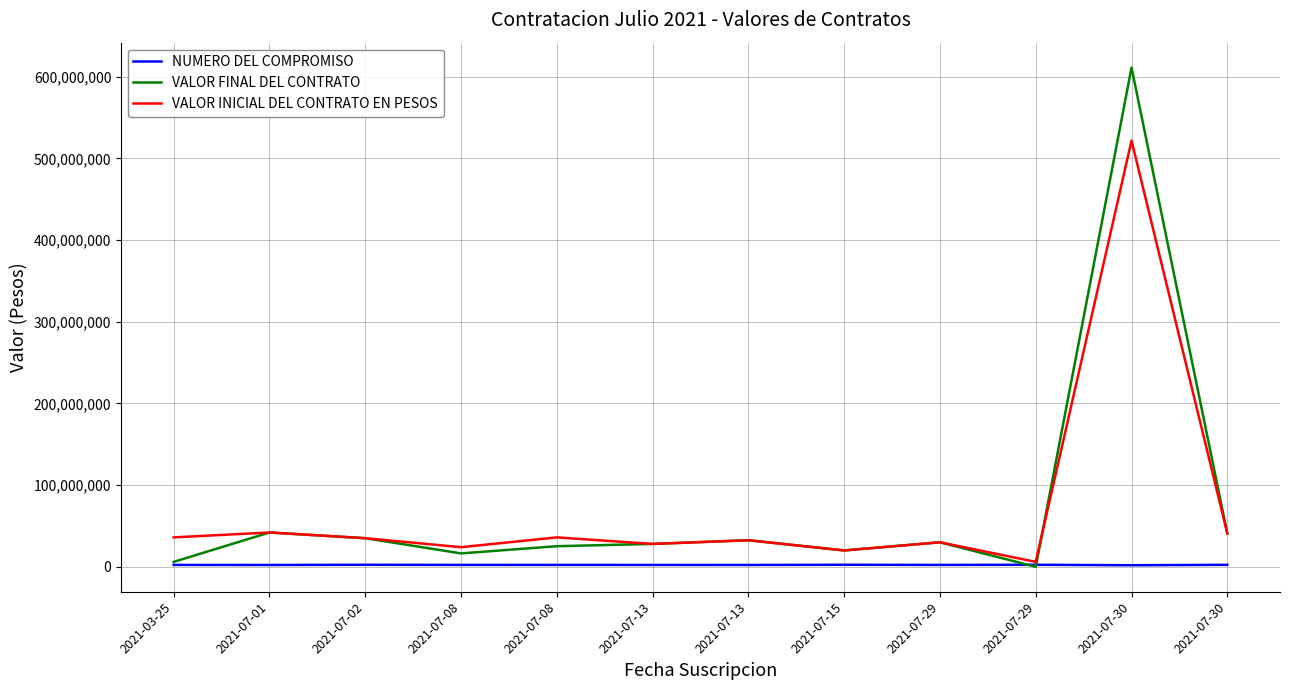

What is the label of the 1st point from the right?

2021-07-30